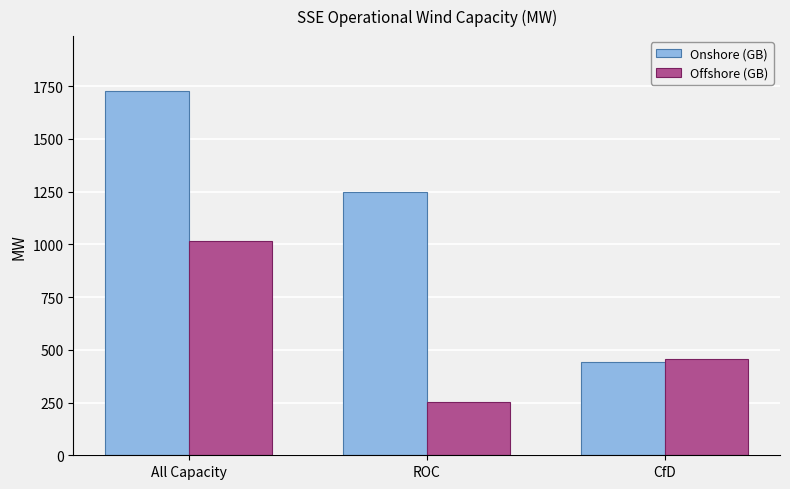

Which series changed the most between ROC and CfD?

Onshore (GB)